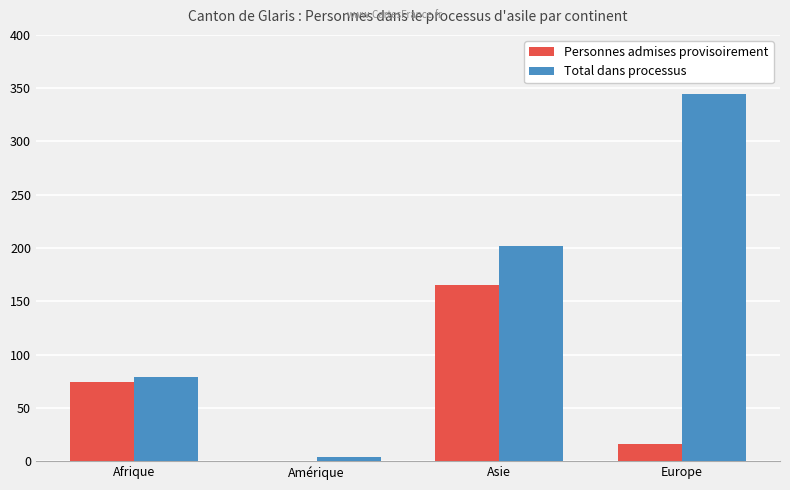

Which series has the widest spread of values?

Total dans processus